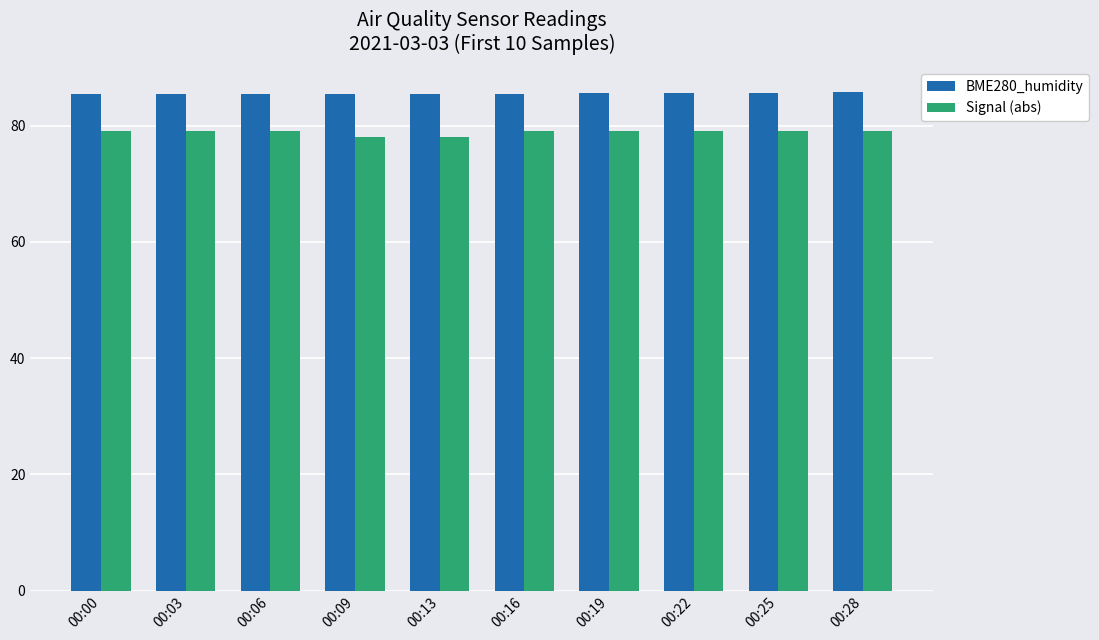

Is it true that BME280_humidity equals 121.2 at 00:03?

False